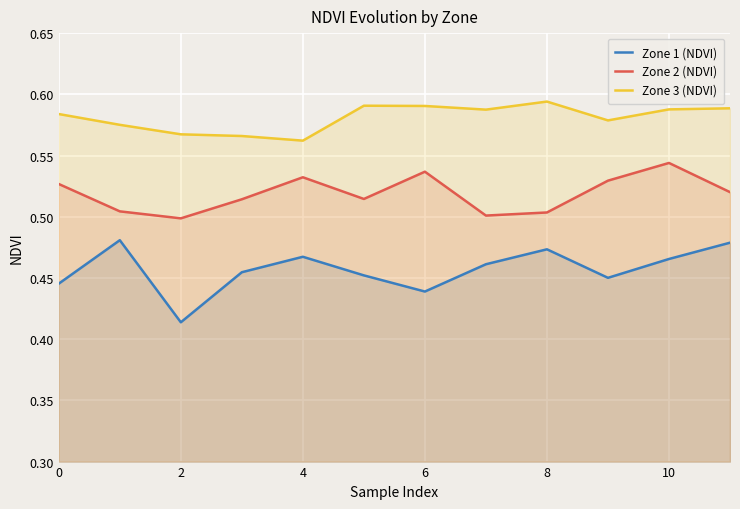

At which label does Zone 2 (NDVI) reach its peak?

10